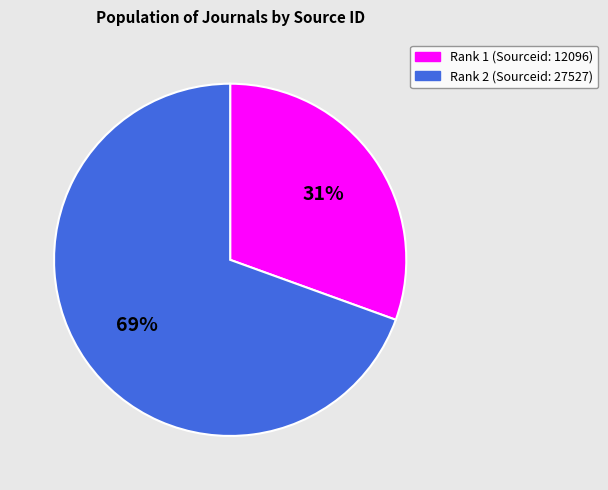

Is the sum of Rank 2 (Sourceid: 27527) and Rank 1 (Sourceid: 12096) greater than half?

Yes